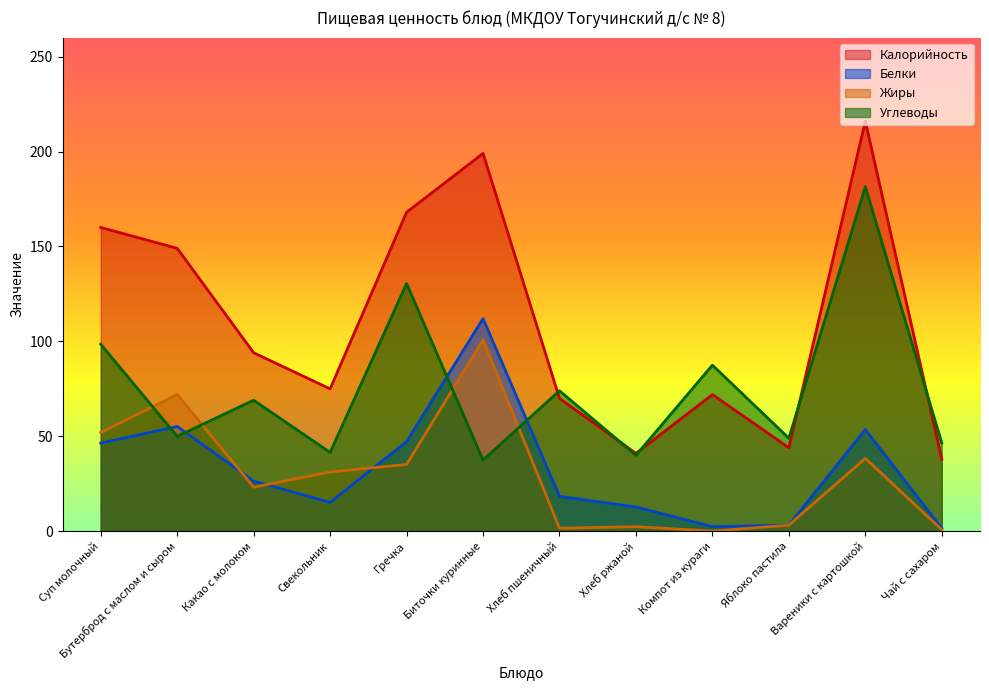

True or false: Жиры and Углеводы intersect in this chart.

True